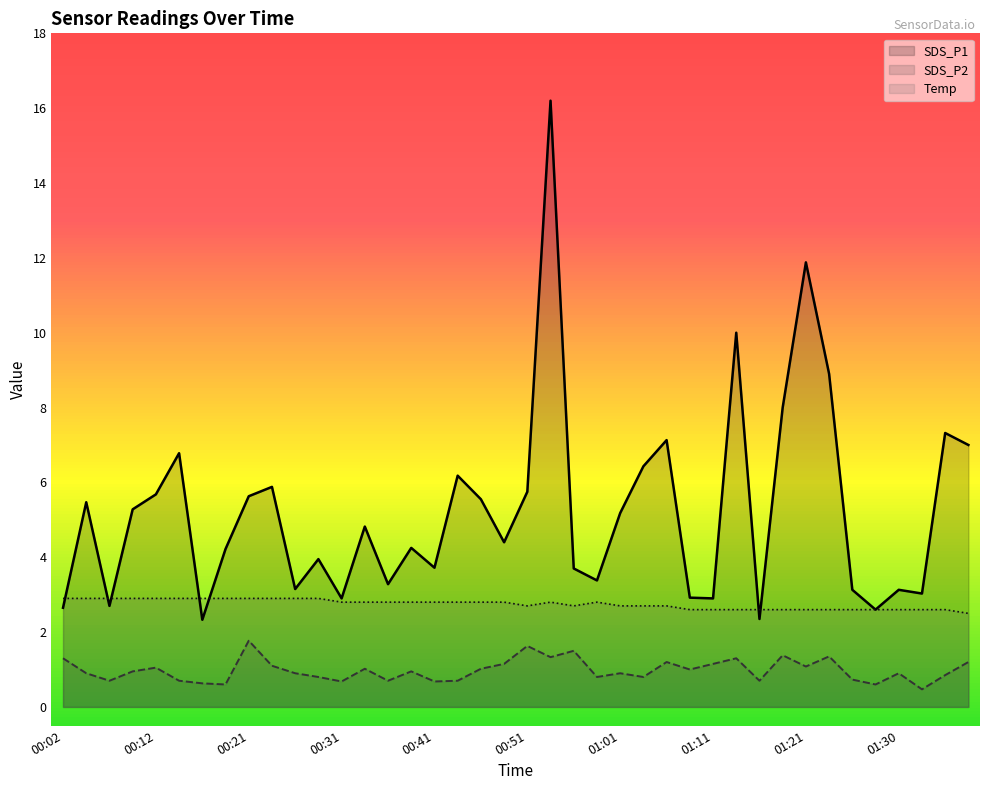

How many lines are shown in the chart?

3